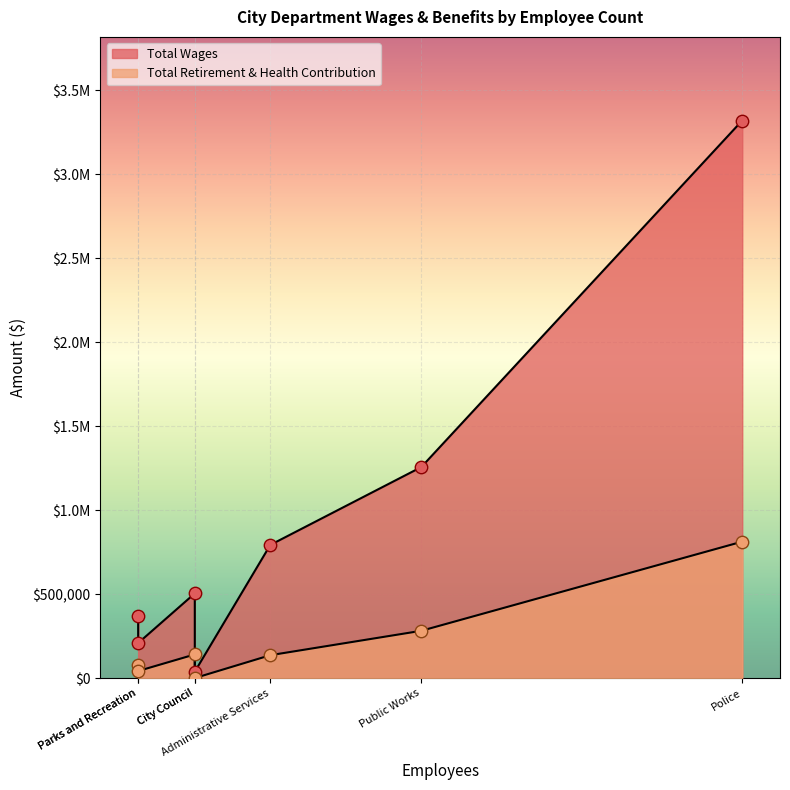

At which category is the sum across all series the highest?

Police